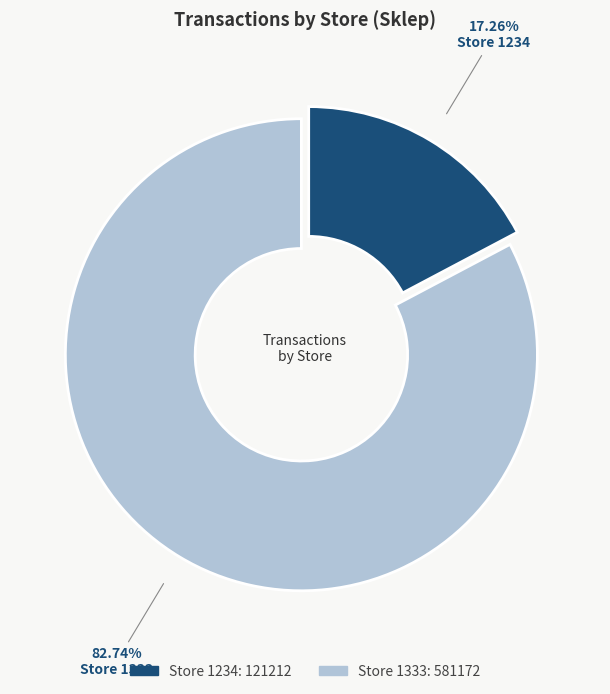

To the nearest percent, what portion does 1333 represent?

83%